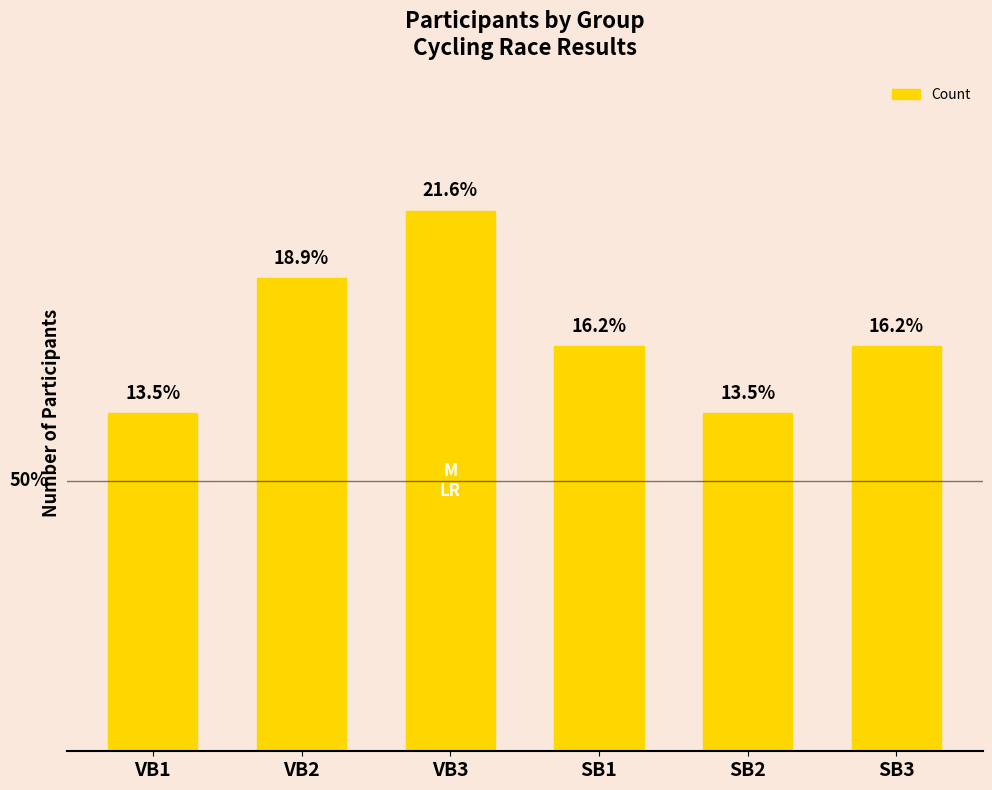

What is the ratio of the value at SB3 to the value at SB2?

1.2